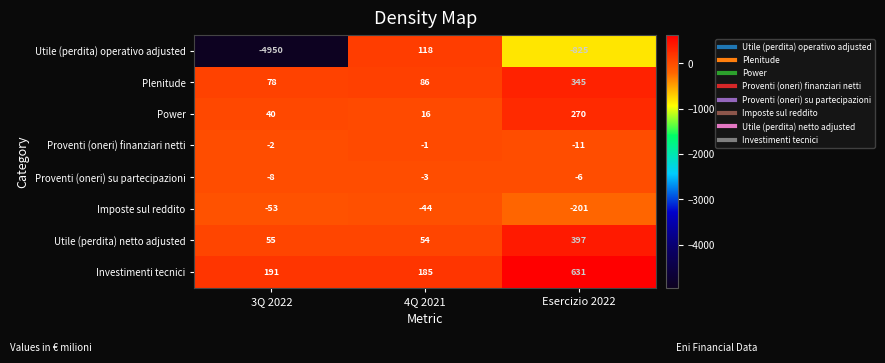

How many distinct data groups are displayed?

8